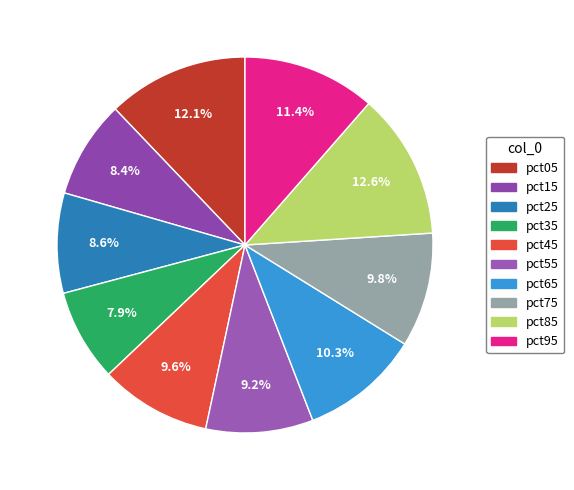

Does any single category account for the majority?

No